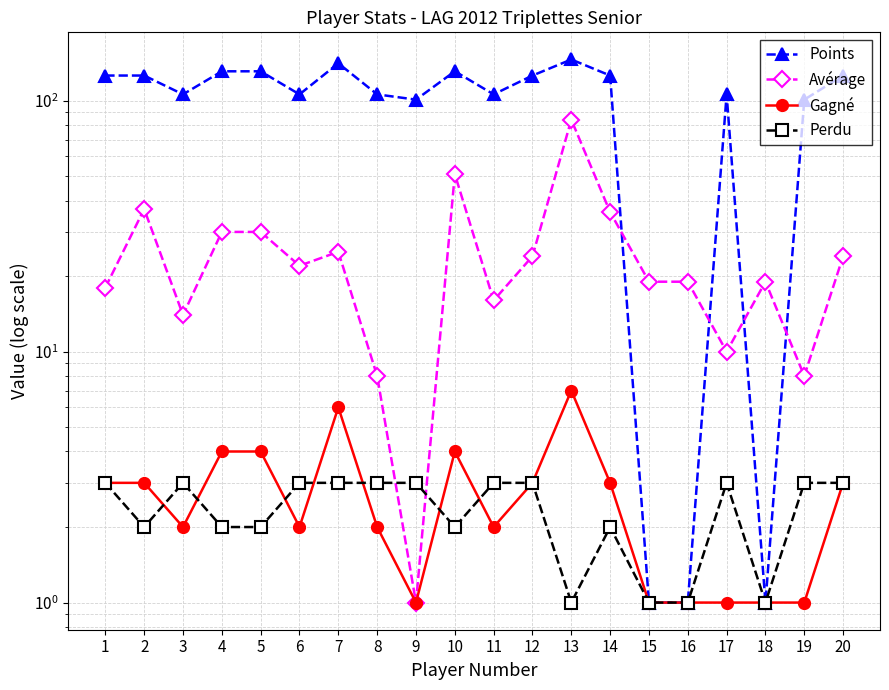

What is the difference between the highest and lowest values at 14?

124